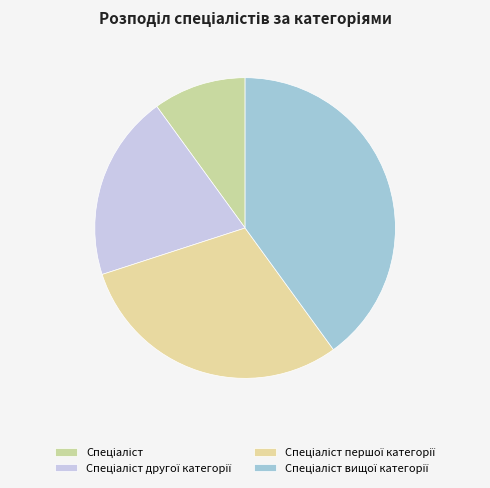

Count the number of slices in the pie.

4